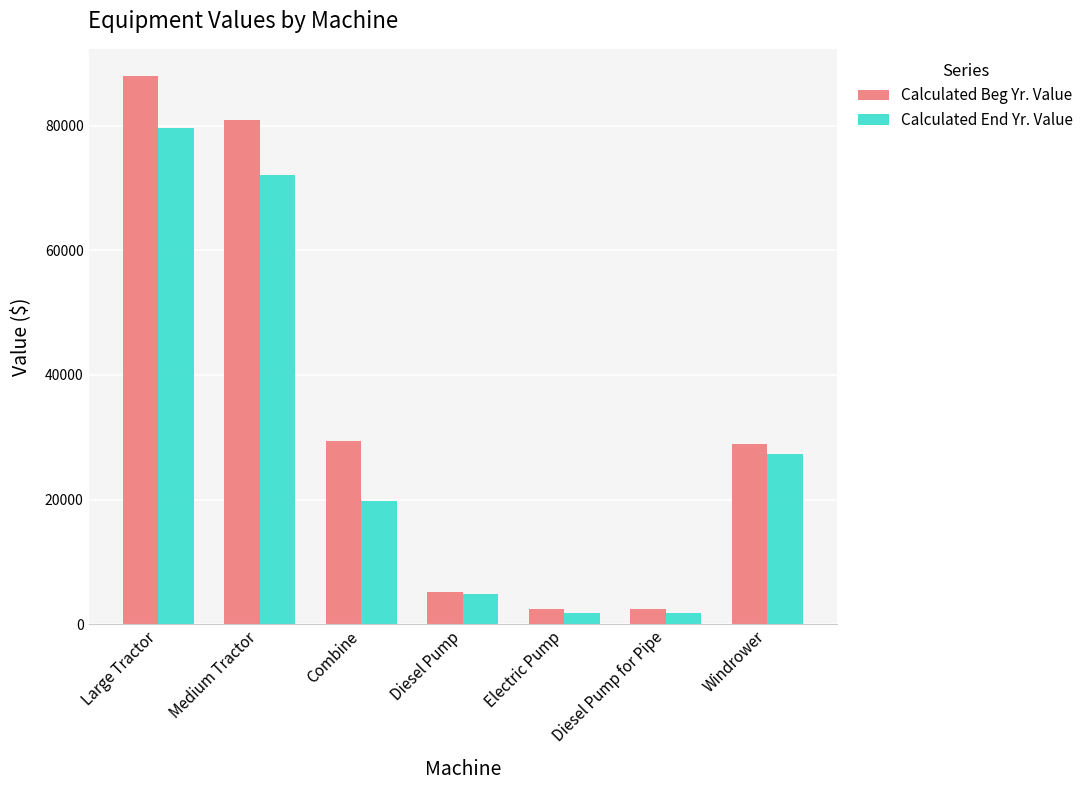

What is the spread (max minus min) of values at Large Tractor?

8285.3